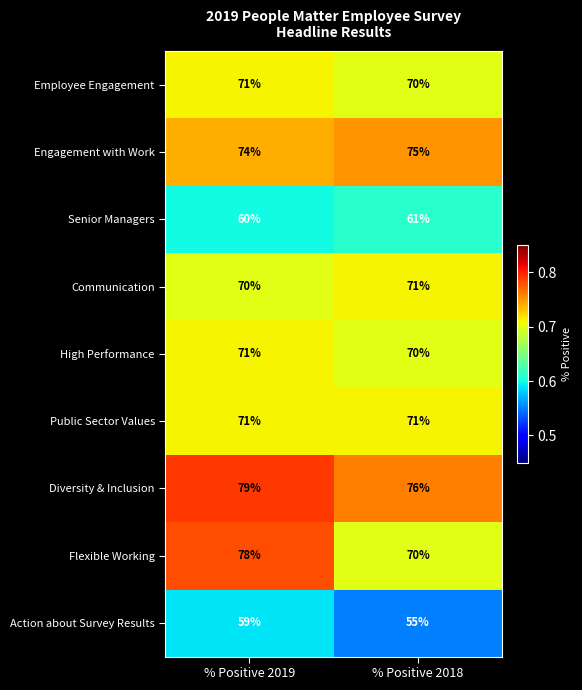

At which category is the sum across all series the highest?

% Positive 2019